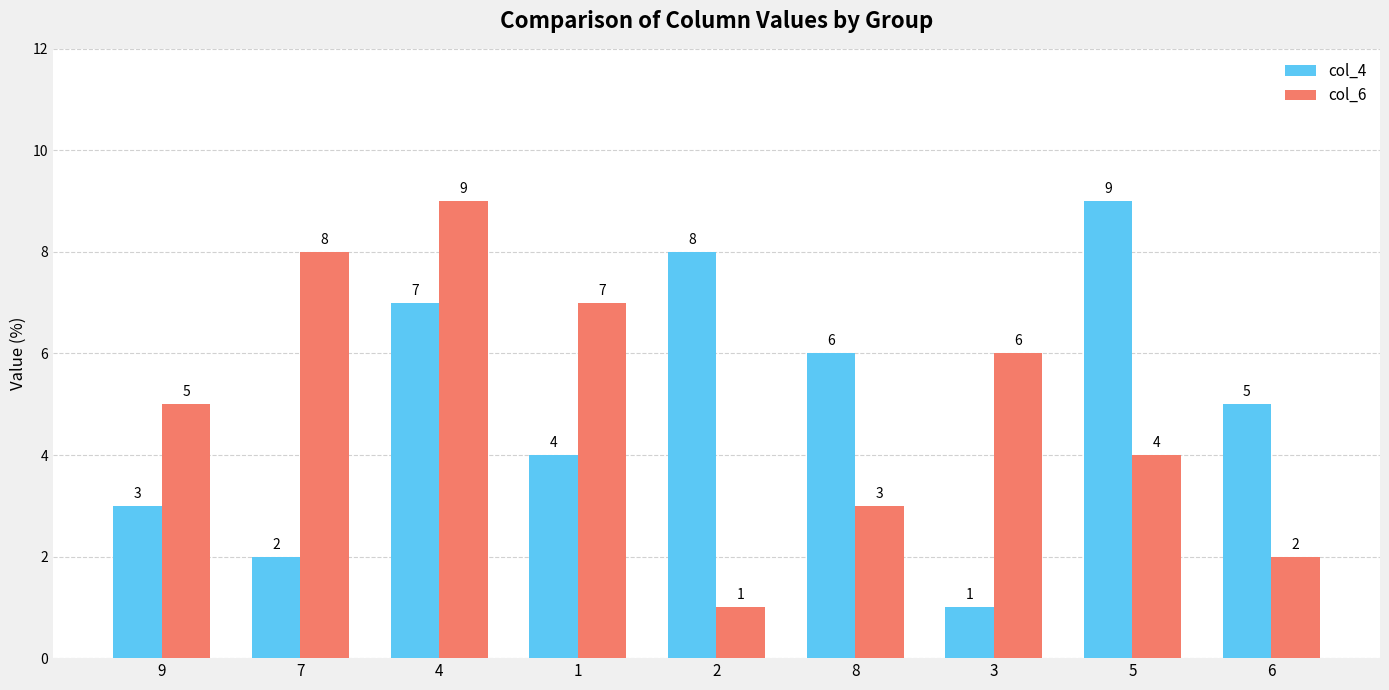

What is the difference between the maximum and second lowest values in the col_6 series?

7